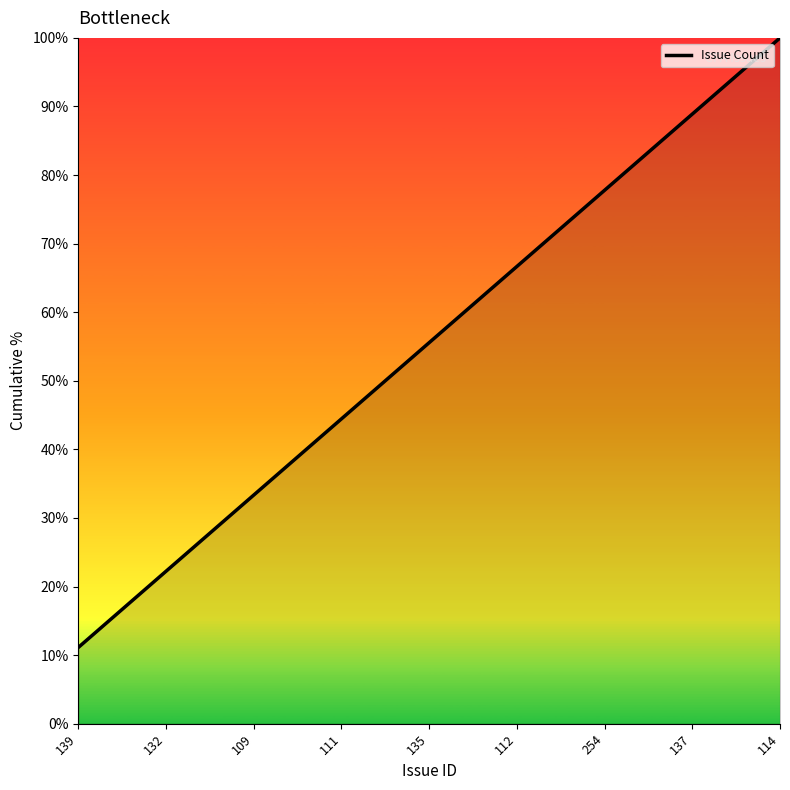

What is the ratio of the value at 109 to the value at 135?

0.6